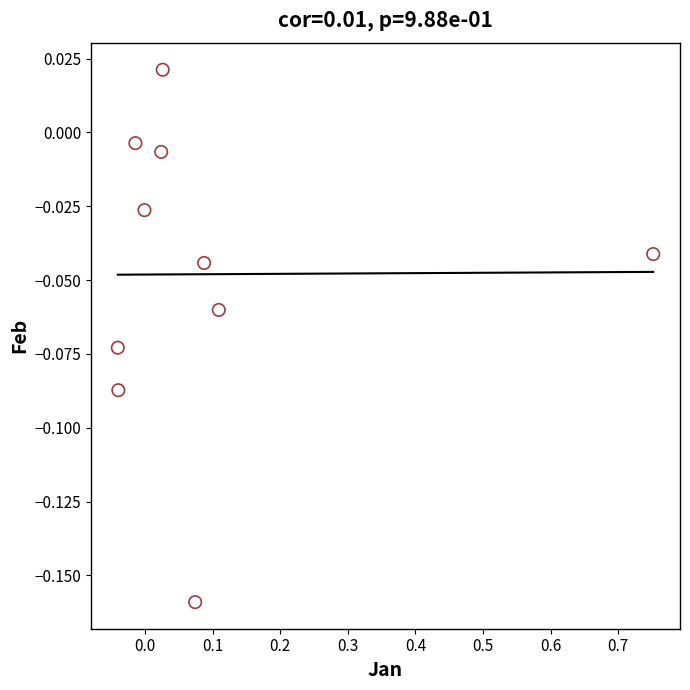

What is the range of X values (max minus min)?

0.8